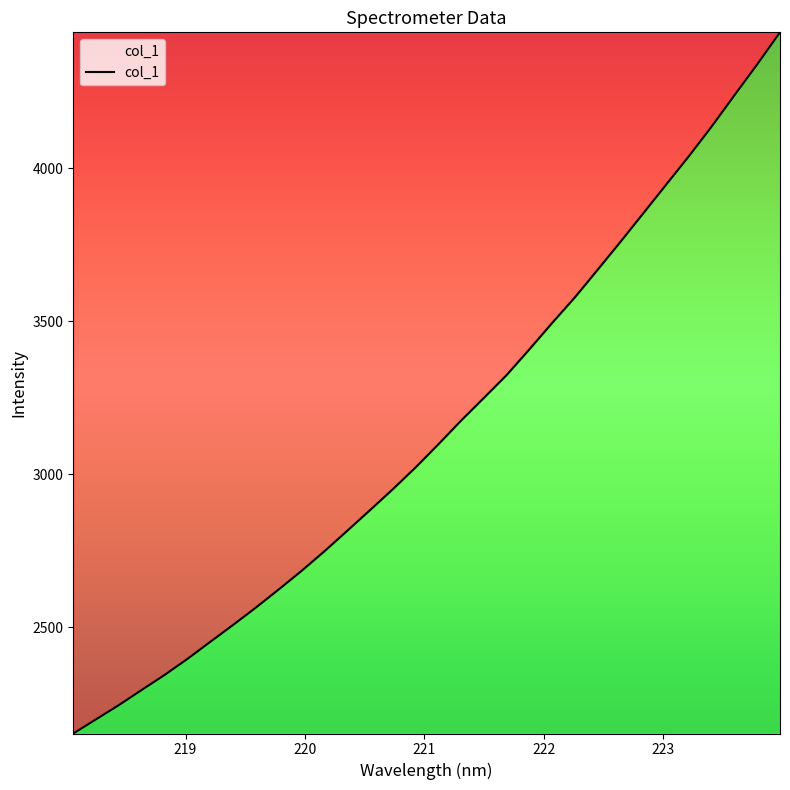

What is the minimum value shown in the chart?

2153.5